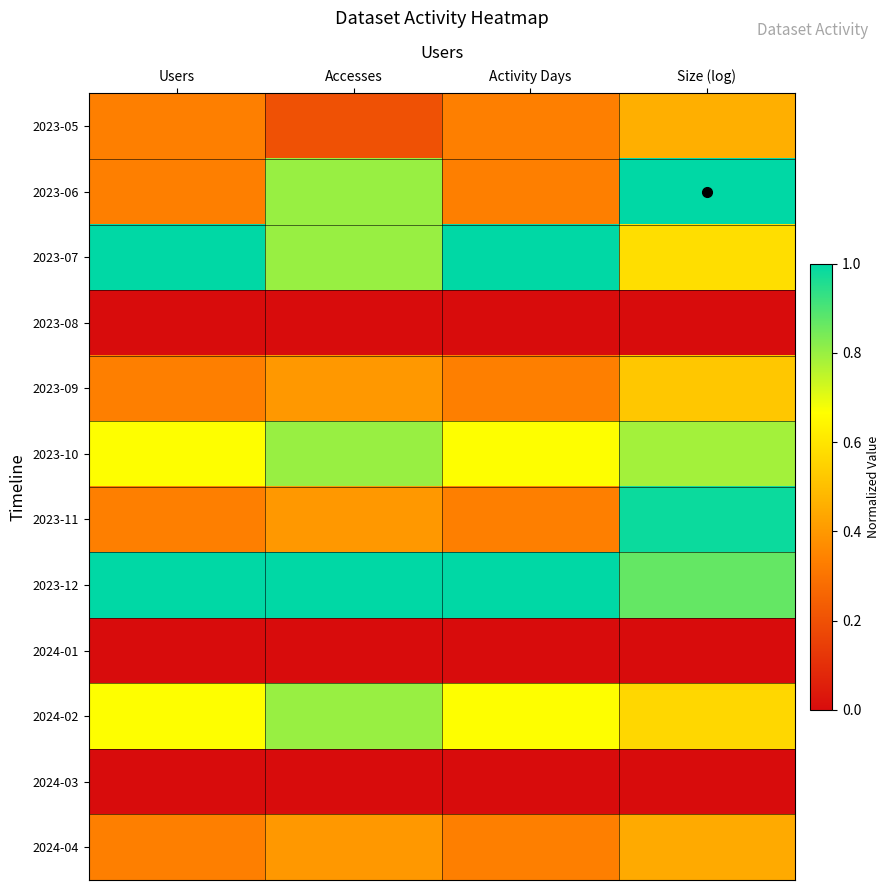

Reading left to right, list all the values displayed in this chart.

2023-05: Users=0.3	Accesses=0.2	Activity Days=0.3	Size (log)=0.5
2023-06: Users=0.3	Accesses=0.8	Activity Days=0.3	Size (log)=1.0
2023-07: Users=1.0	Accesses=0.8	Activity Days=1.0	Size (log)=0.6
2023-08: Users=0.0	Accesses=0.0	Activity Days=0.0	Size (log)=0.0
2023-09: Users=0.3	Accesses=0.4	Activity Days=0.3	Size (log)=0.5
2023-10: Users=0.7	Accesses=0.8	Activity Days=0.7	Size (log)=0.8
2023-11: Users=0.3	Accesses=0.4	Activity Days=0.3	Size (log)=1.0
2023-12: Users=1.0	Accesses=1.0	Activity Days=1.0	Size (log)=0.9
2024-01: Users=0.0	Accesses=0.0	Activity Days=0.0	Size (log)=0.0
2024-02: Users=0.7	Accesses=0.8	Activity Days=0.7	Size (log)=0.6
2024-03: Users=0.0	Accesses=0.0	Activity Days=0.0	Size (log)=0.0
2024-04: Users=0.3	Accesses=0.4	Activity Days=0.3	Size (log)=0.4